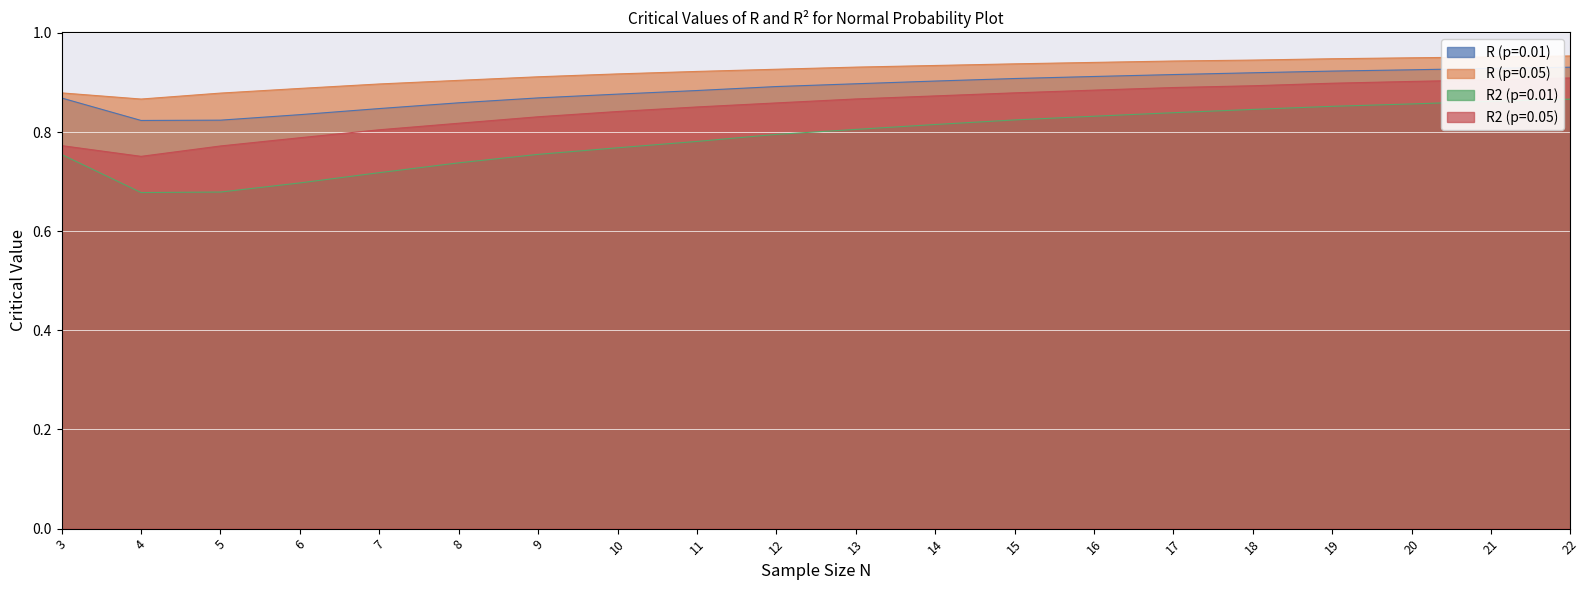

What is the highest value of the R (p=0.05) series?

1.0